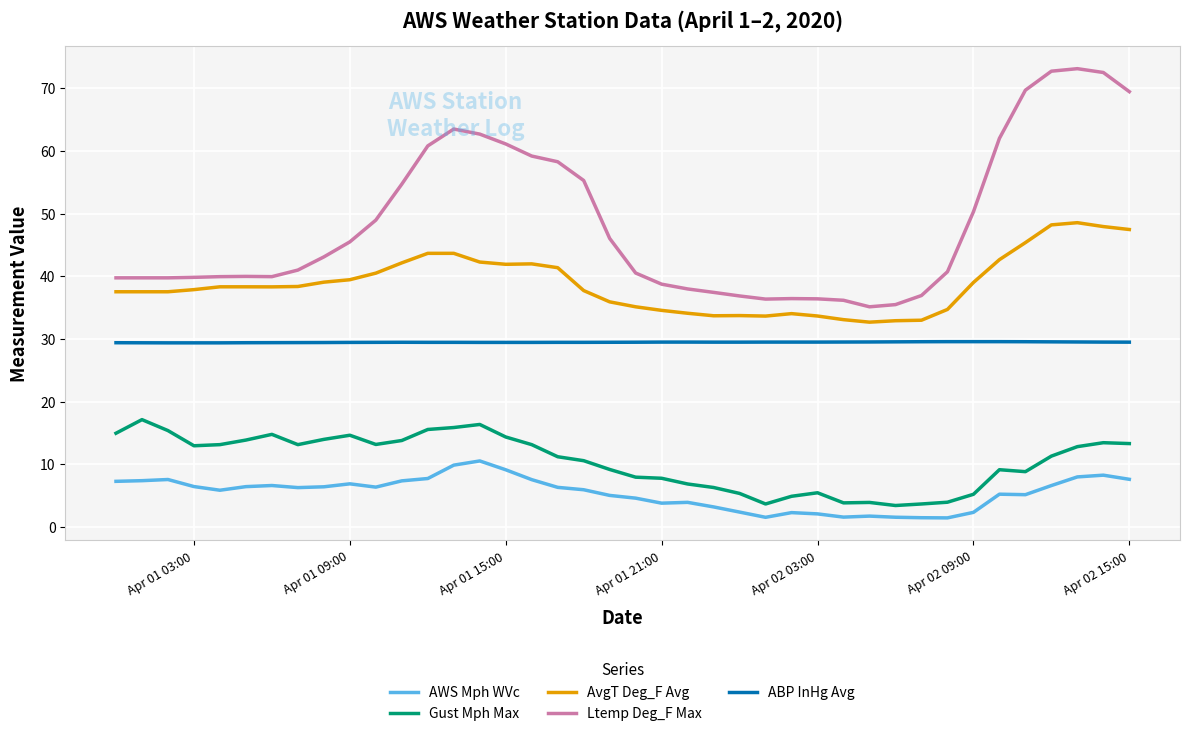

How many distinct data groups are displayed?

5